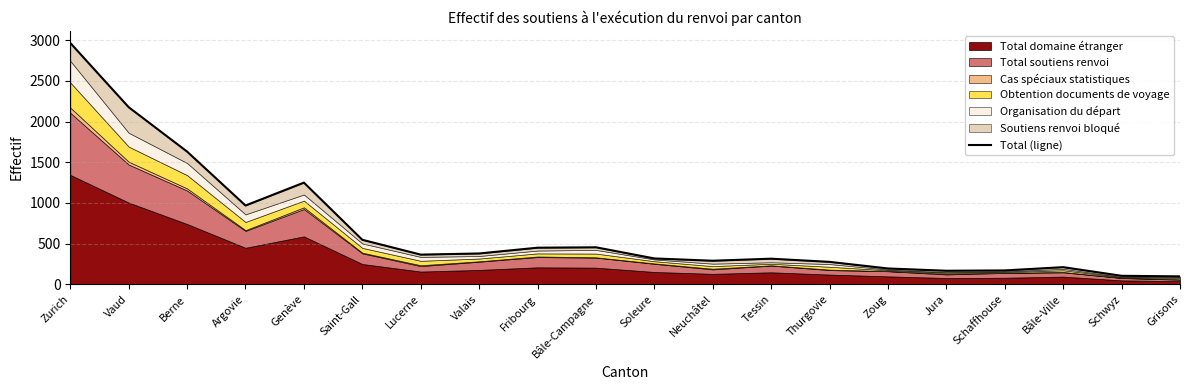

What is the average value?

667